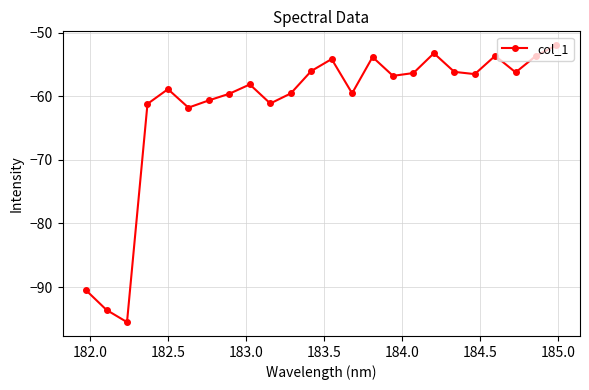

What is the minimum value shown in the chart?

-95.5